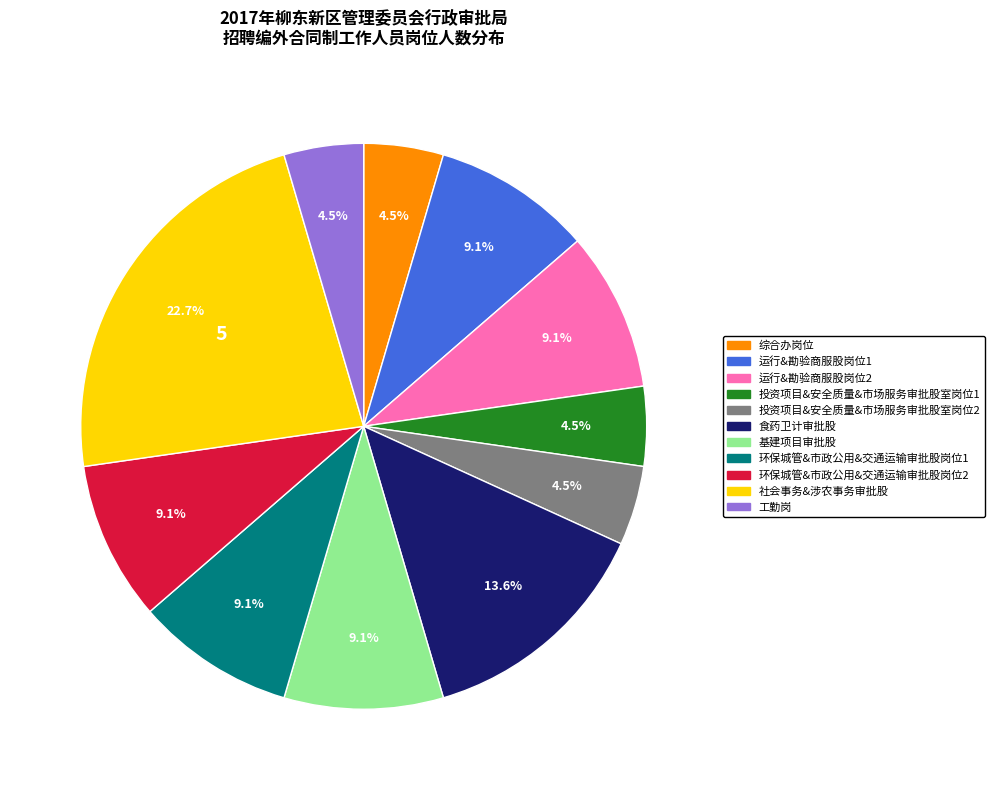

Which slice is the largest?

社会事务&涉农事务审批股